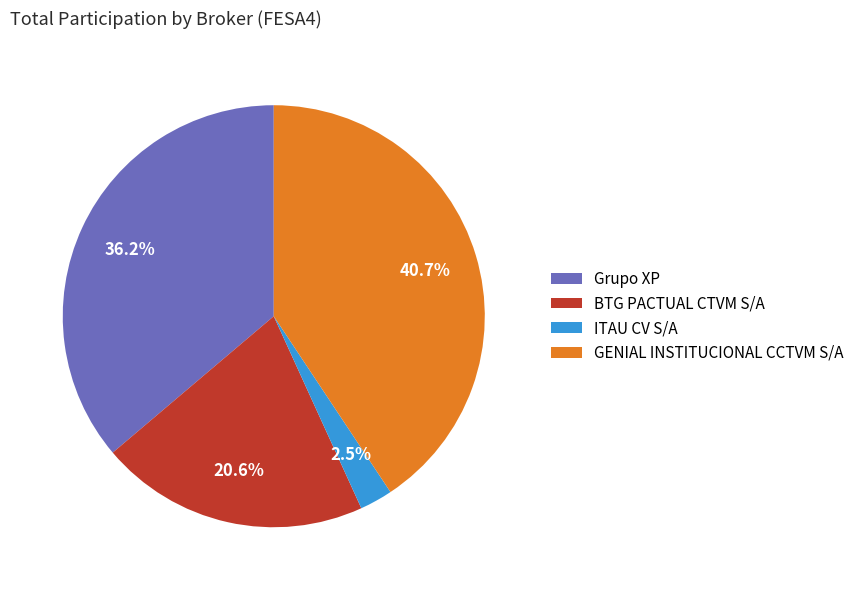

Between GENIAL INSTITUCIONAL CCTVM S/A and Grupo XP, which is larger?

GENIAL INSTITUCIONAL CCTVM S/A